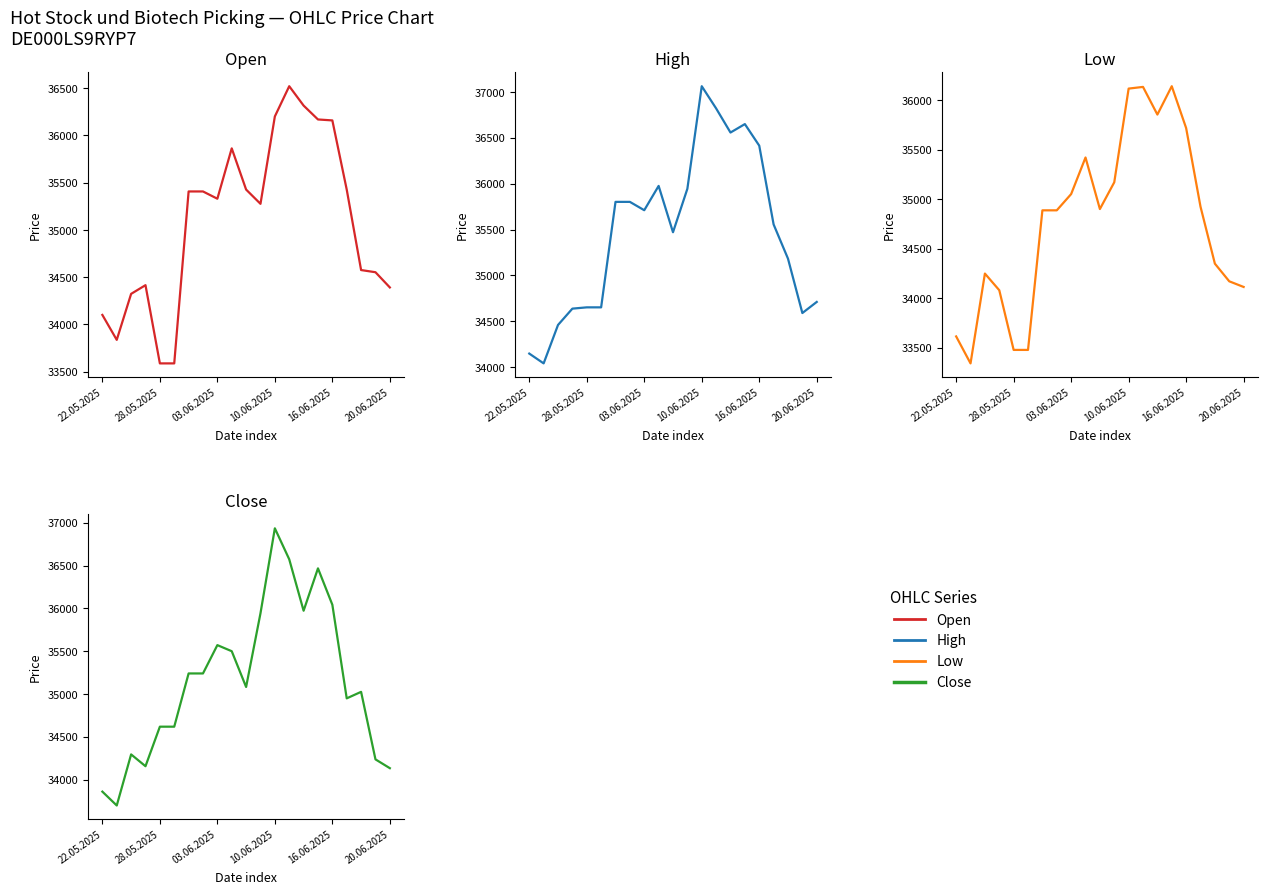

How many values in the Low series are below 34887?

9